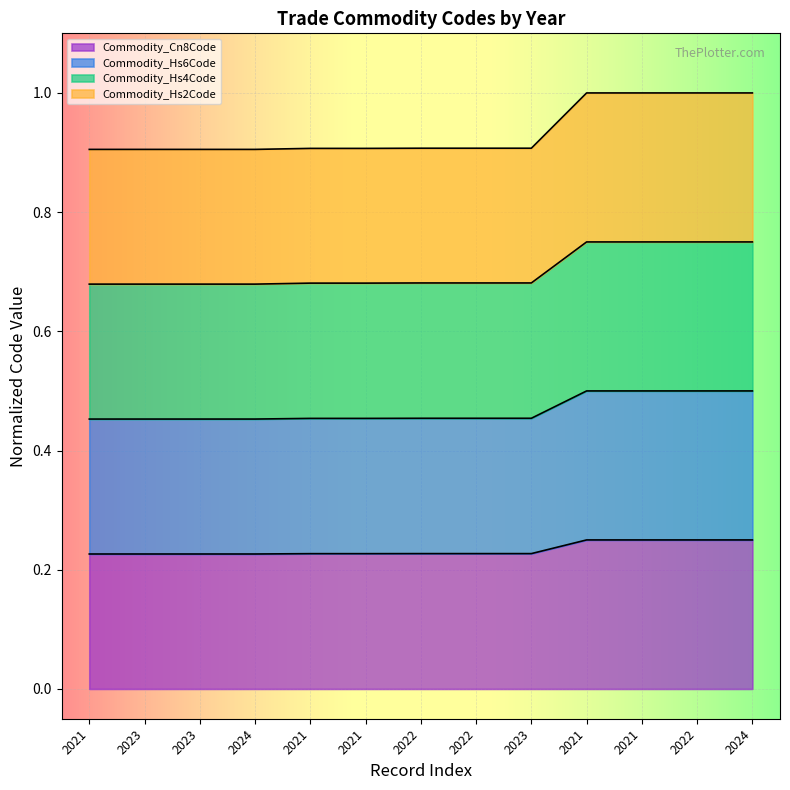

Count the number of data series in this chart.

4